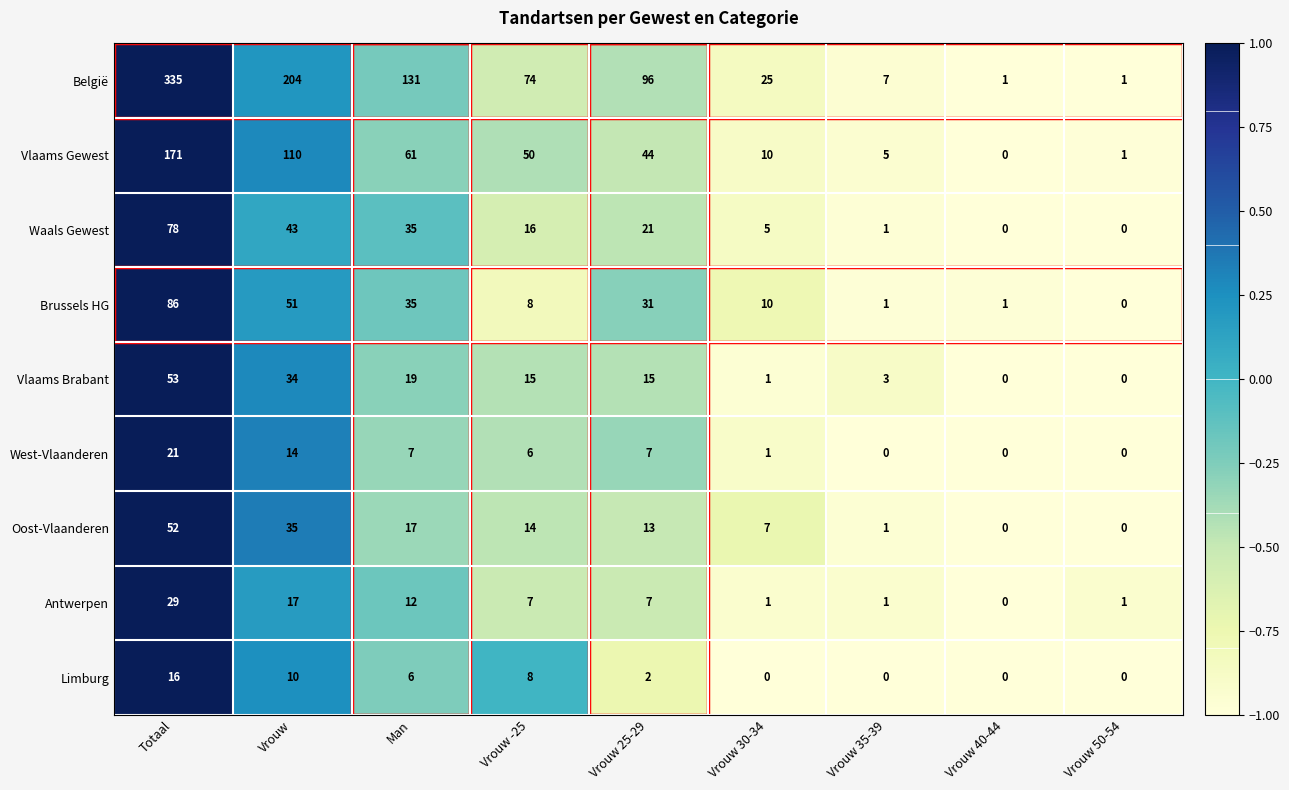

Rank the series by their maximum value, from highest to lowest.

België, Vlaams Gewest, Brussels HG, Waals Gewest, Vlaams Brabant, Oost-Vlaanderen, Antwerpen, West-Vlaanderen, Limburg